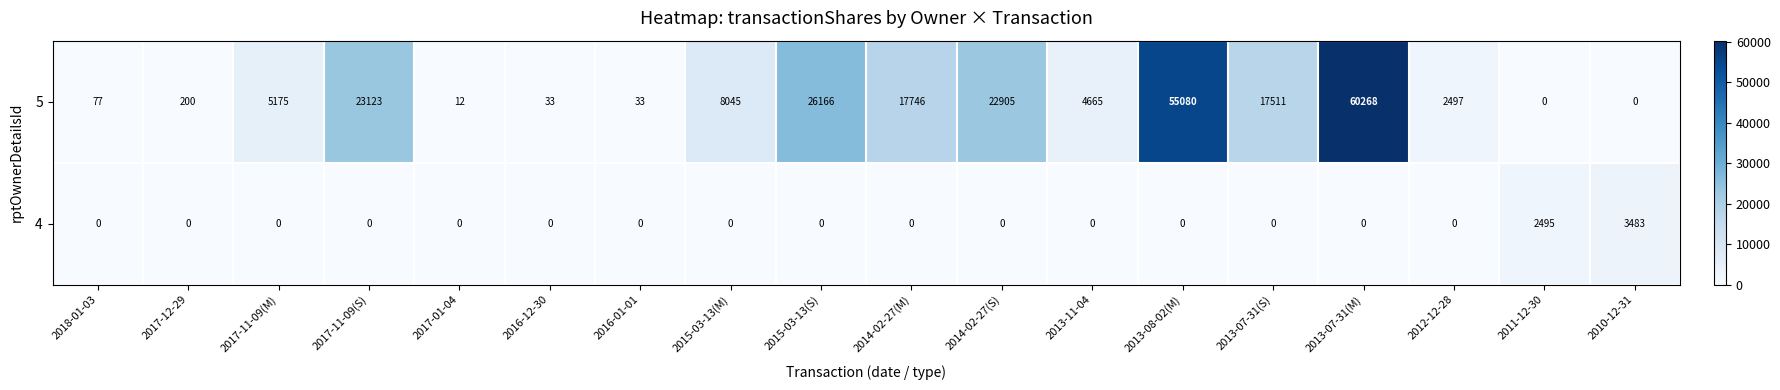

What is the greatest value displayed?

60268